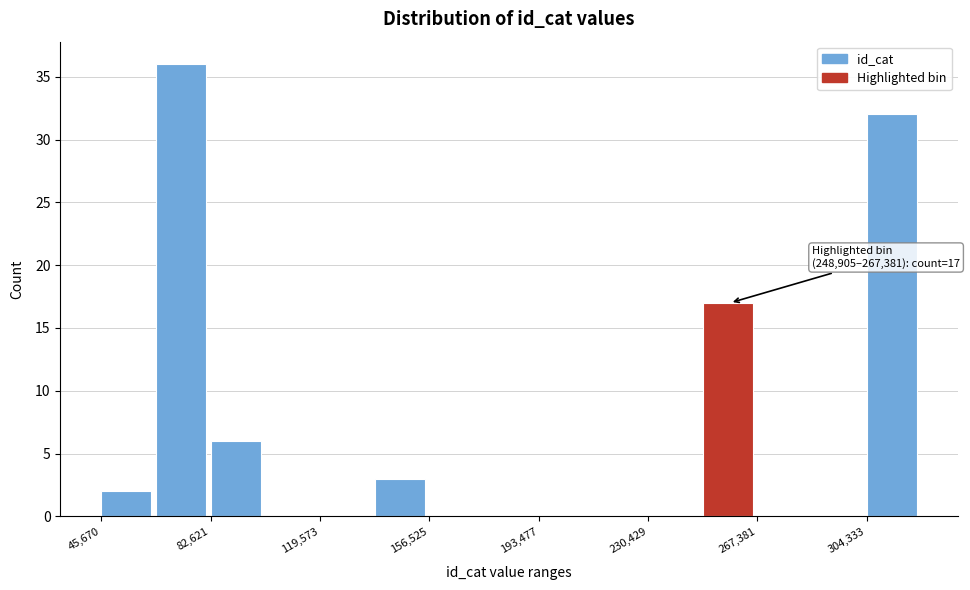

Around what value on the x-axis is the tallest bar? Give the approximate position of its centre, as read against the axis.

75000